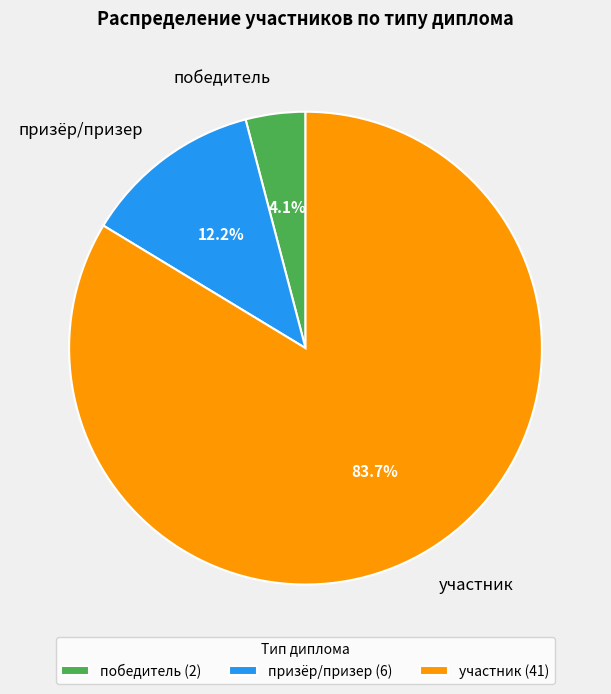

Rank the categories by value from lowest to highest.

победитель, призёр/призер, участник